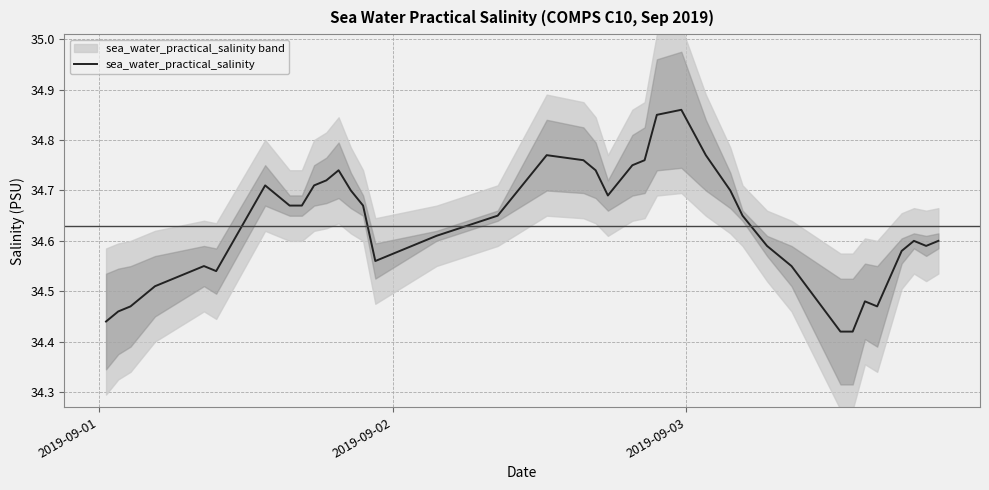

The value at 22 is 45.3. True or false?

False